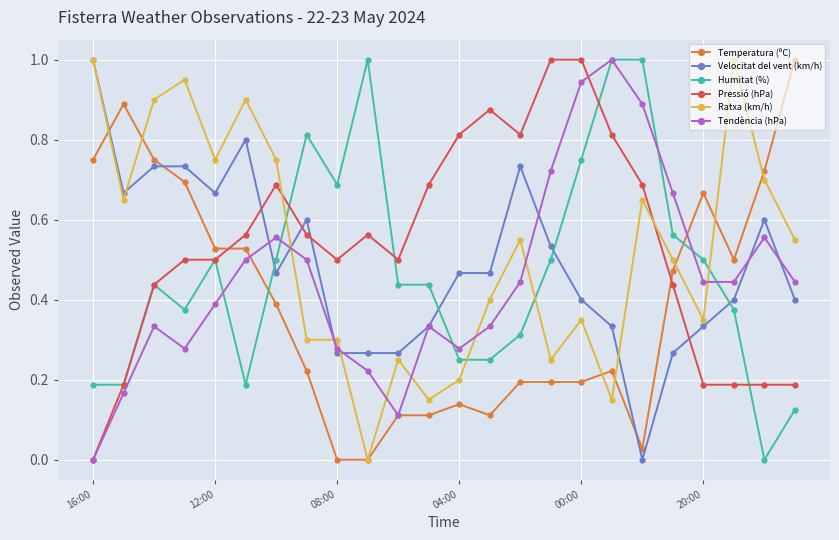

What is the greatest value displayed?

1.0